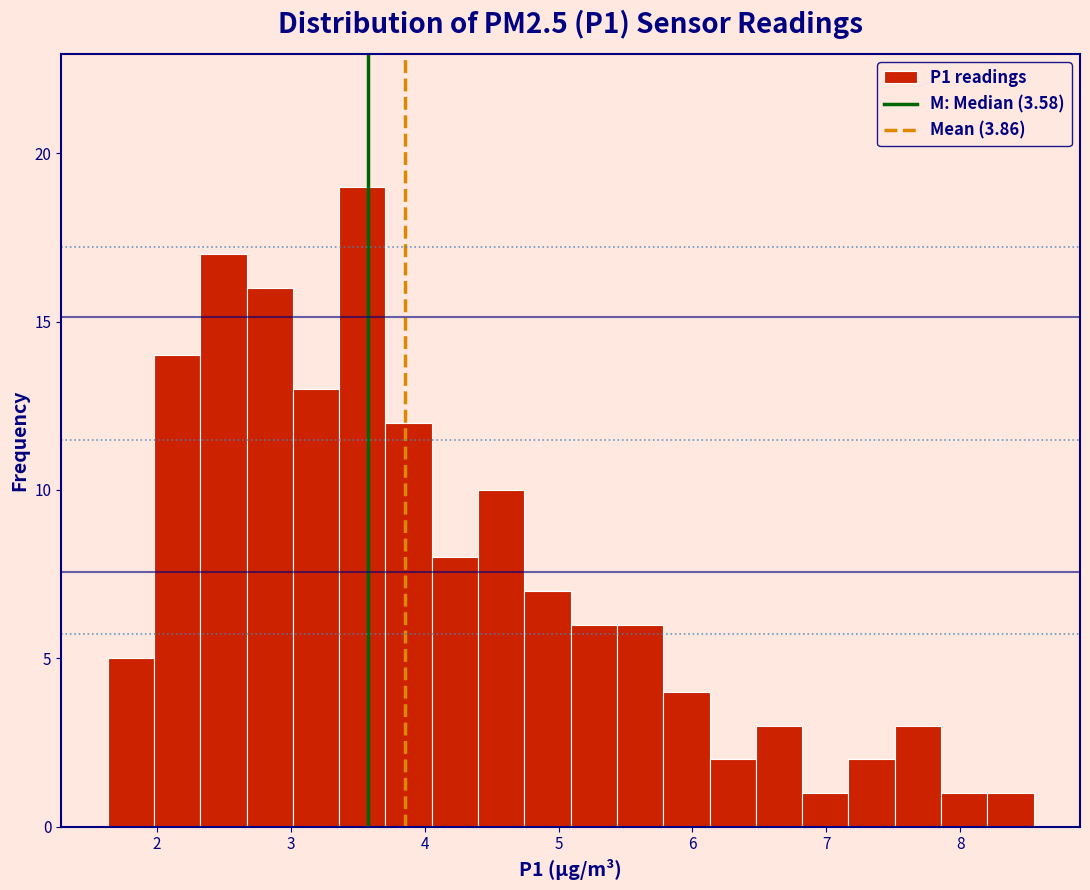

Around what value on the x-axis is the tallest bar? Give the approximate position of its centre, as read against the axis.

3.5